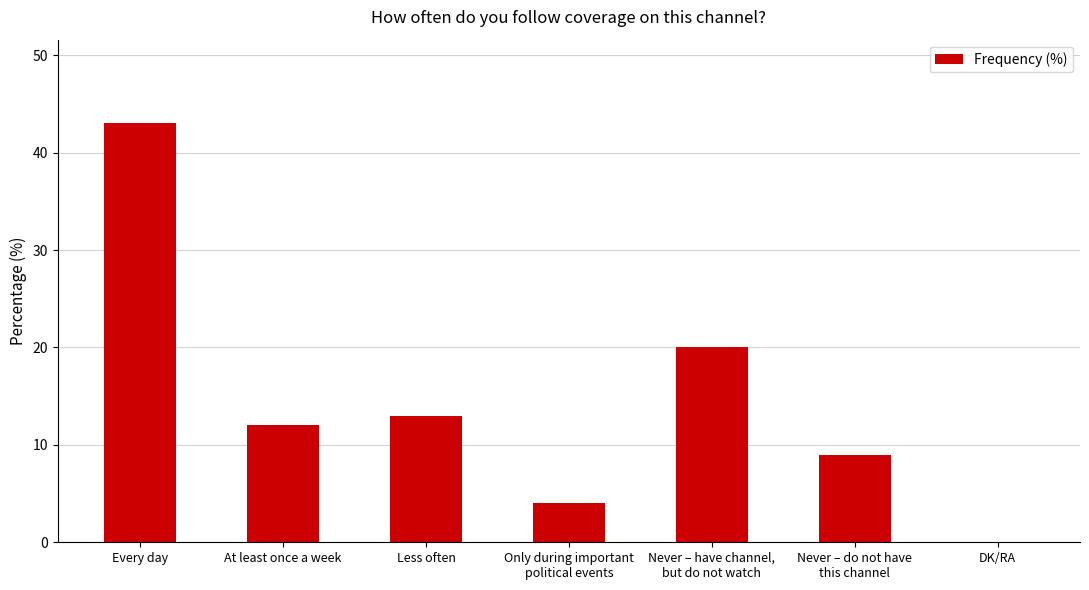

Which category has the highest value across all series?

Every day